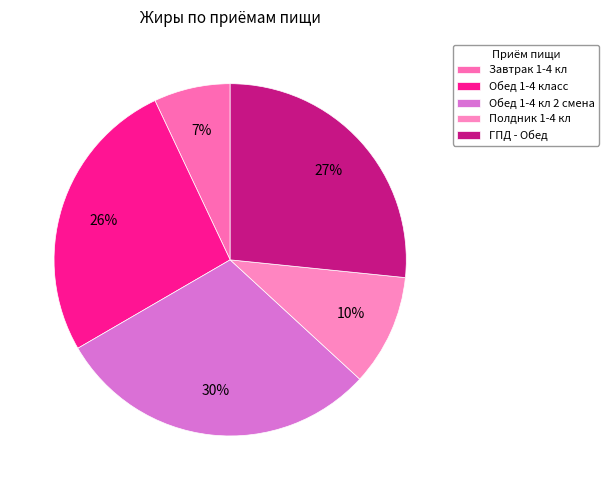

Approximately how many times larger is the value at ГПД - Обед compared to Обед 1-4 кл 2 смена?

0.9